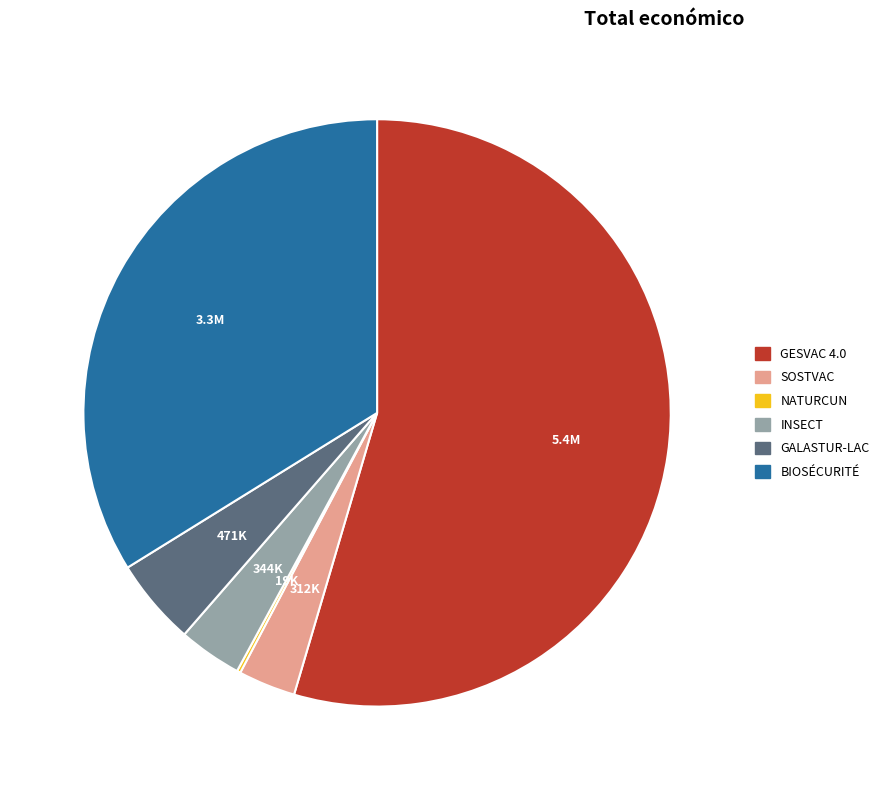

Which category accounts for the majority?

GESVAC 4.0